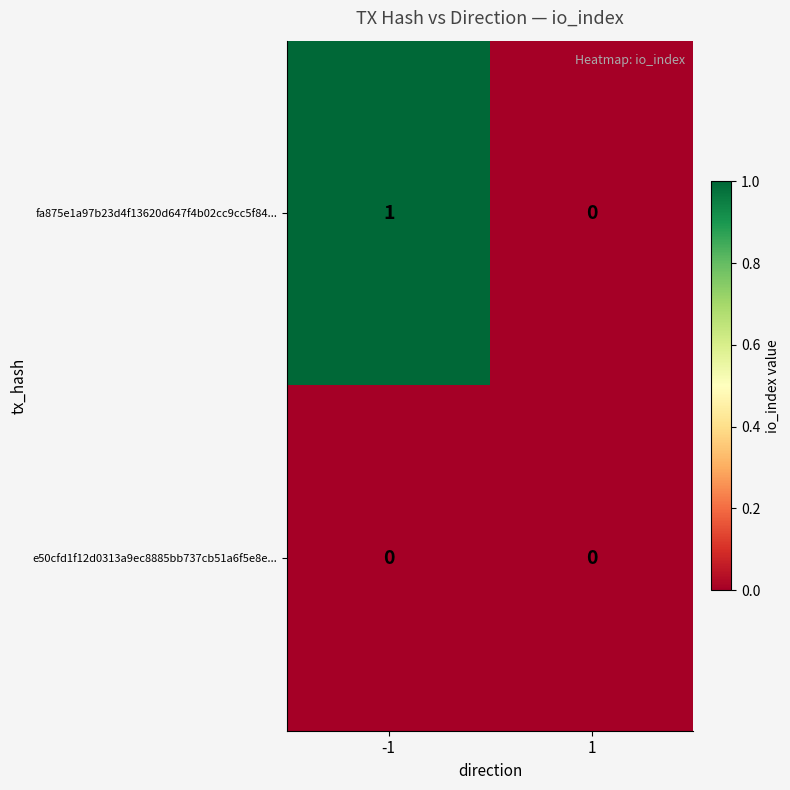

At -1, list the series in order from largest to smallest.

fa875e1a97b23d4f13620d647f4b02cc9cc5f84..., e50cfd1f12d0313a9ec8885bb737cb51a6f5e8e...